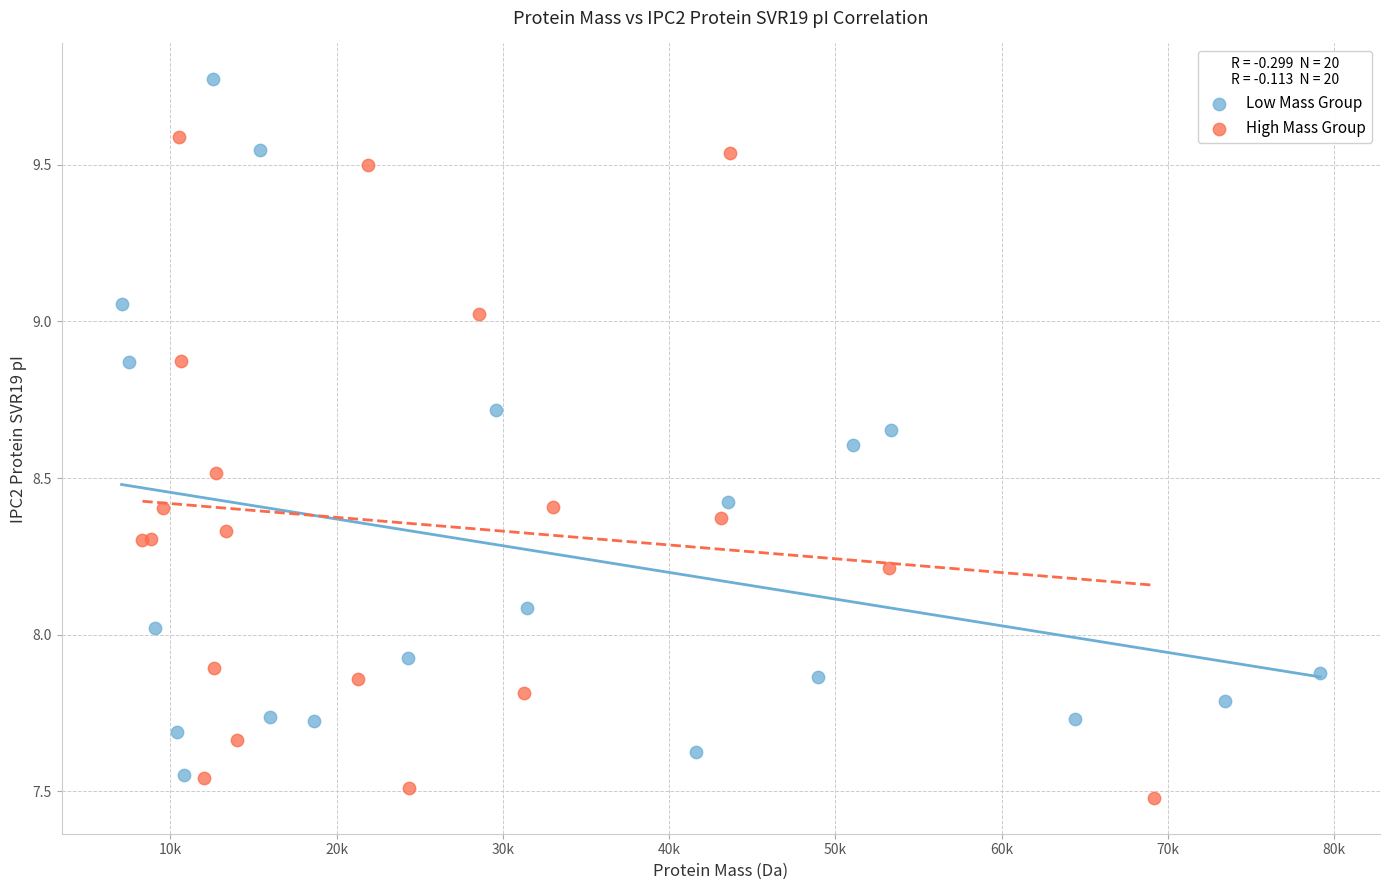

Which series contains the highest Y value?

Low Mass Group